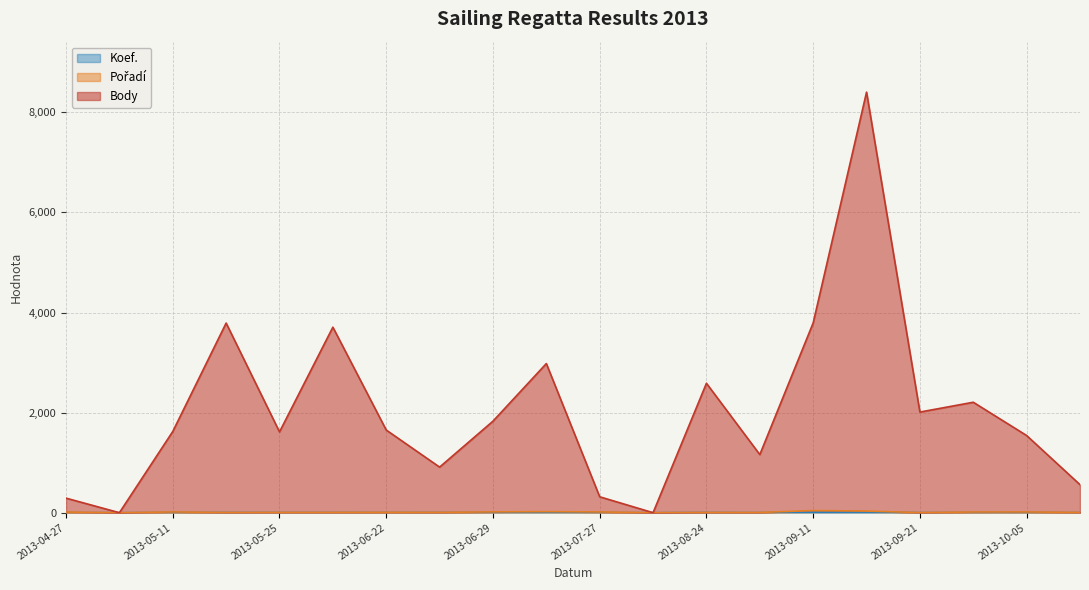

Between 2013-06-29 and 2013-05-11, which is larger?

2013-06-29